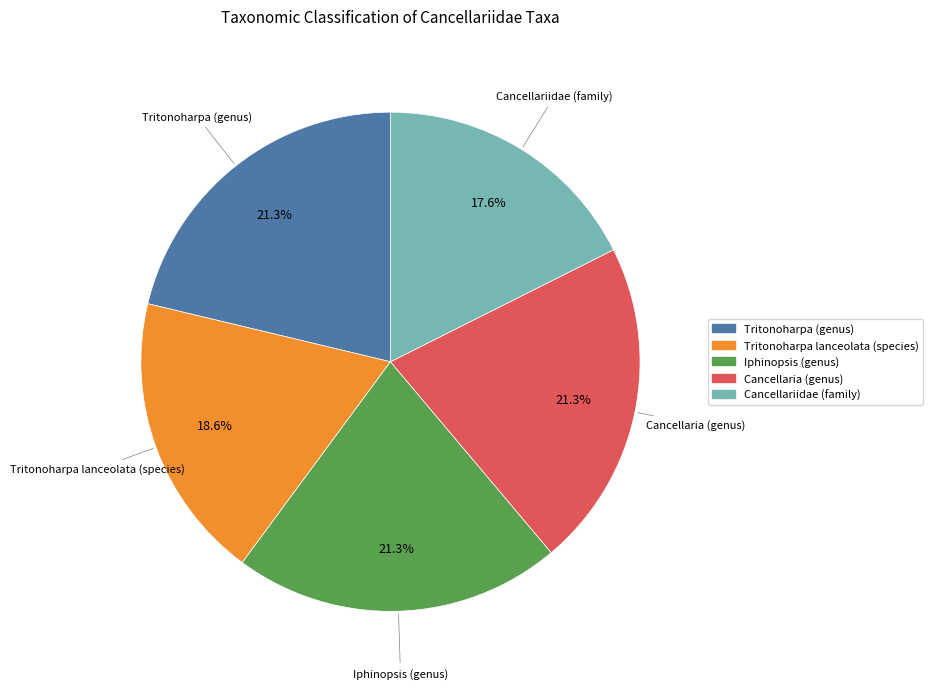

To the nearest percent, what portion does Tritonoharpa lanceolata (species) represent?

19%